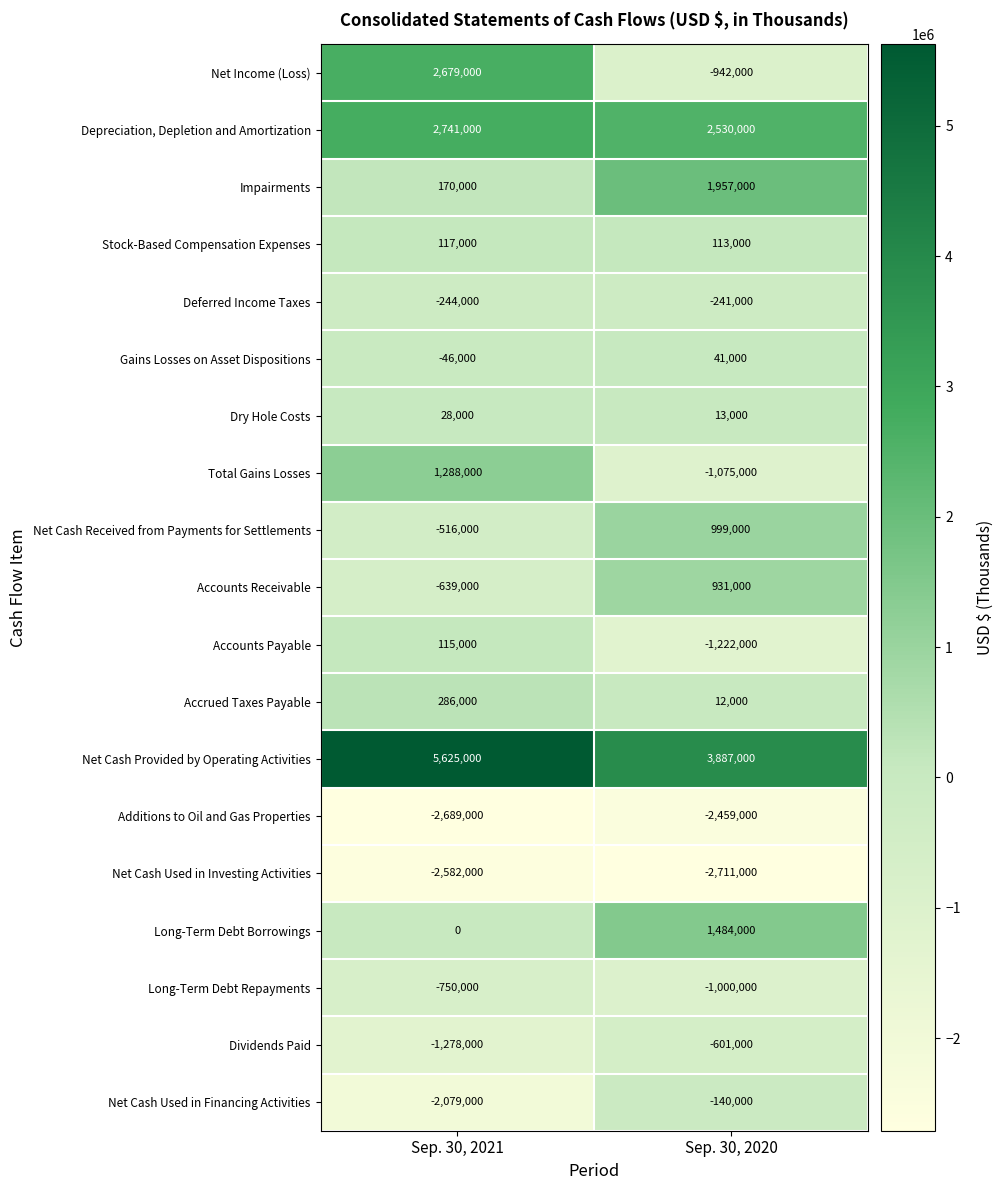

At how many categories does at least one series exceed 575986?

2